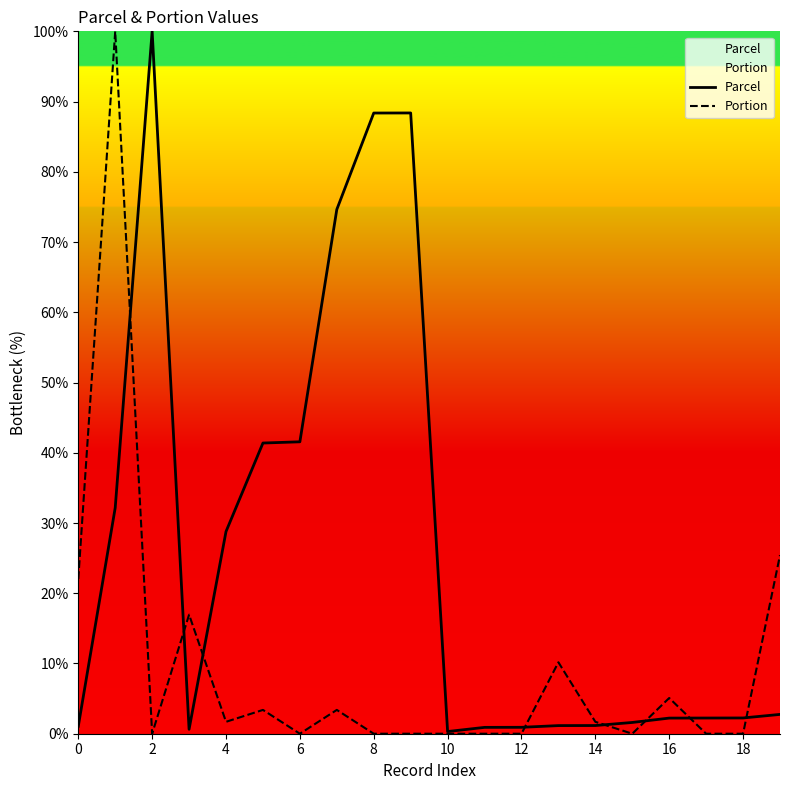

List the series in order of their overall mean, lowest first.

Portion, Parcel